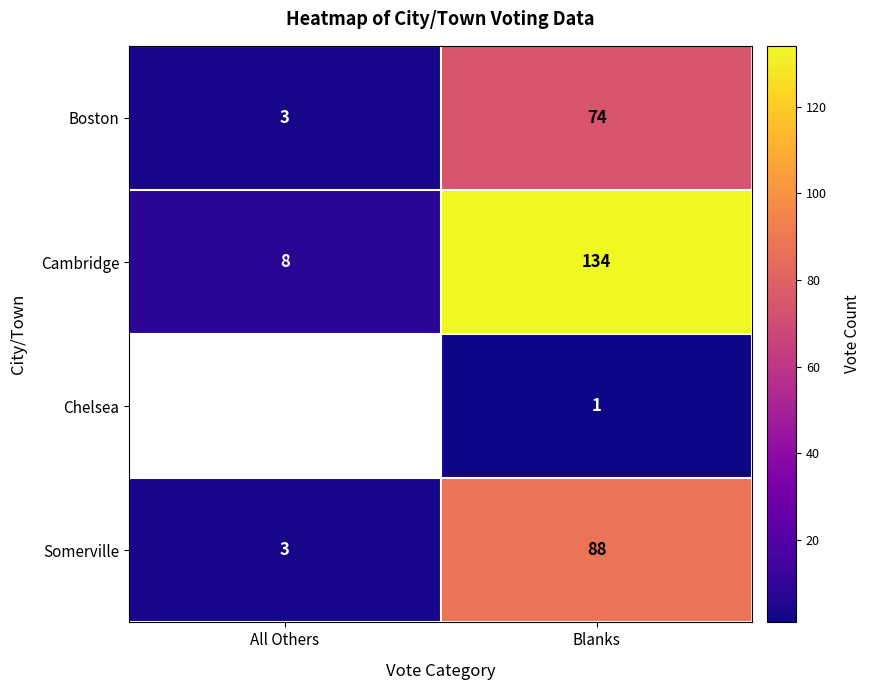

At which category does the chart reach its peak across all series?

Blanks